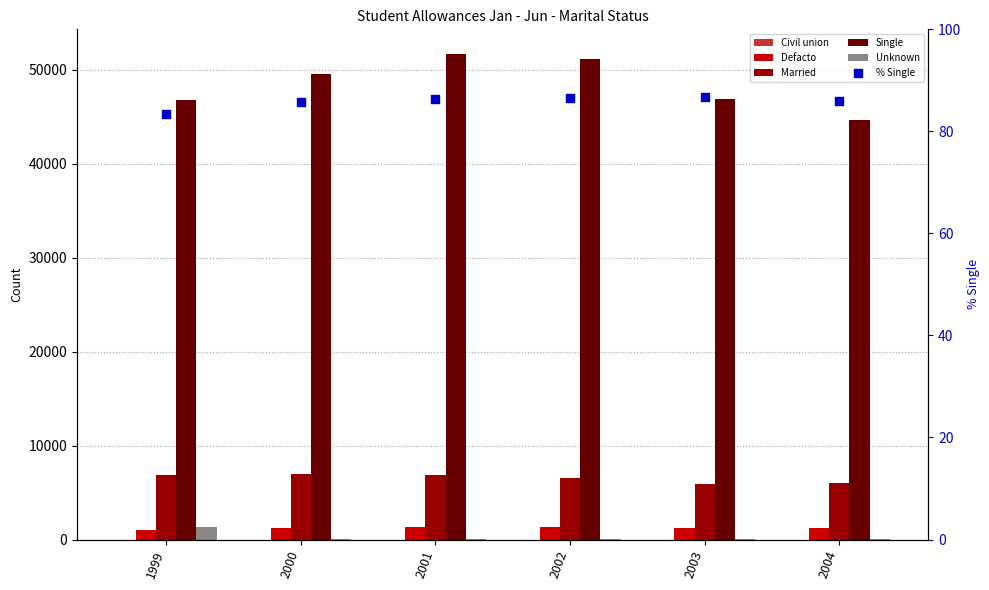

Is the value of Unknown at 2001 greater than the value of Single at 2002?

No